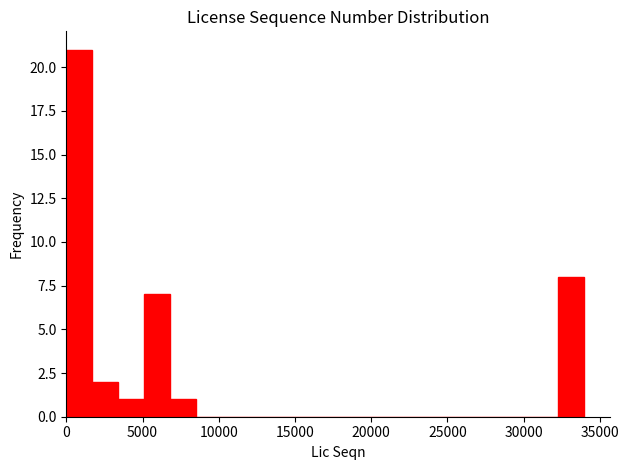

Around what value on the x-axis is the tallest bar? Give the approximate position of its centre, as read against the axis.

1000